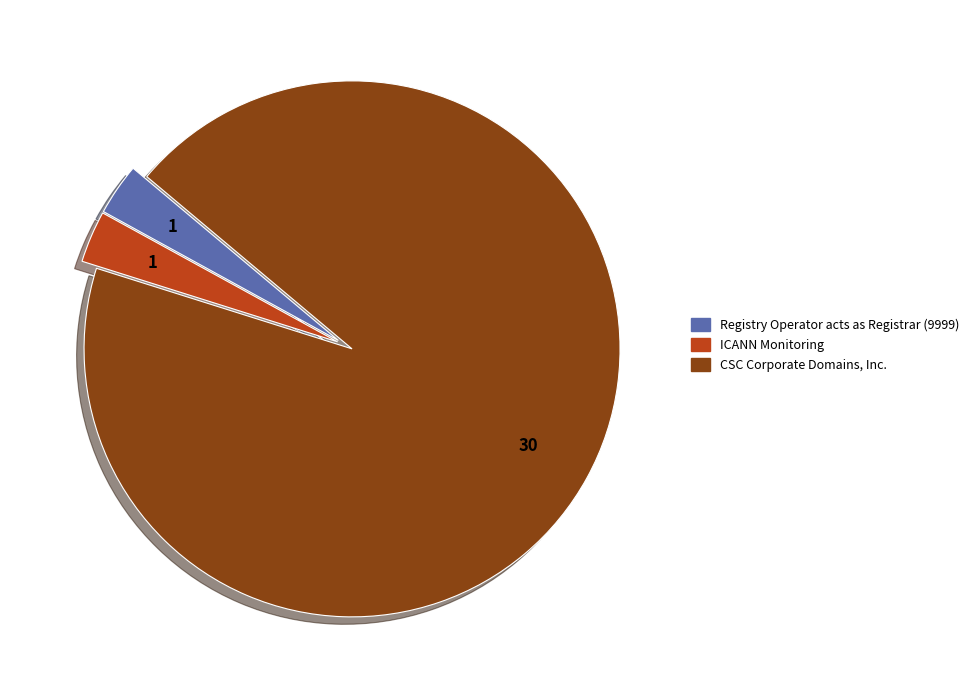

True or false: CSC Corporate Domains, Inc. accounts for 94% of the total.

True